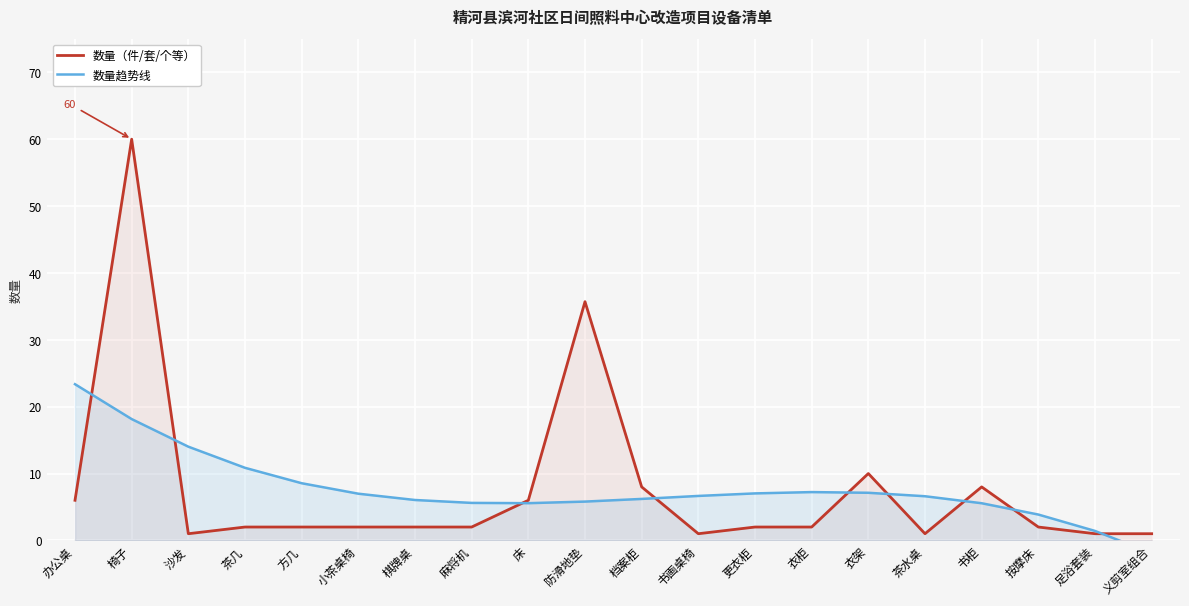

The 数量趋势线 series shows 14.0 at 沙发. True or false?

True